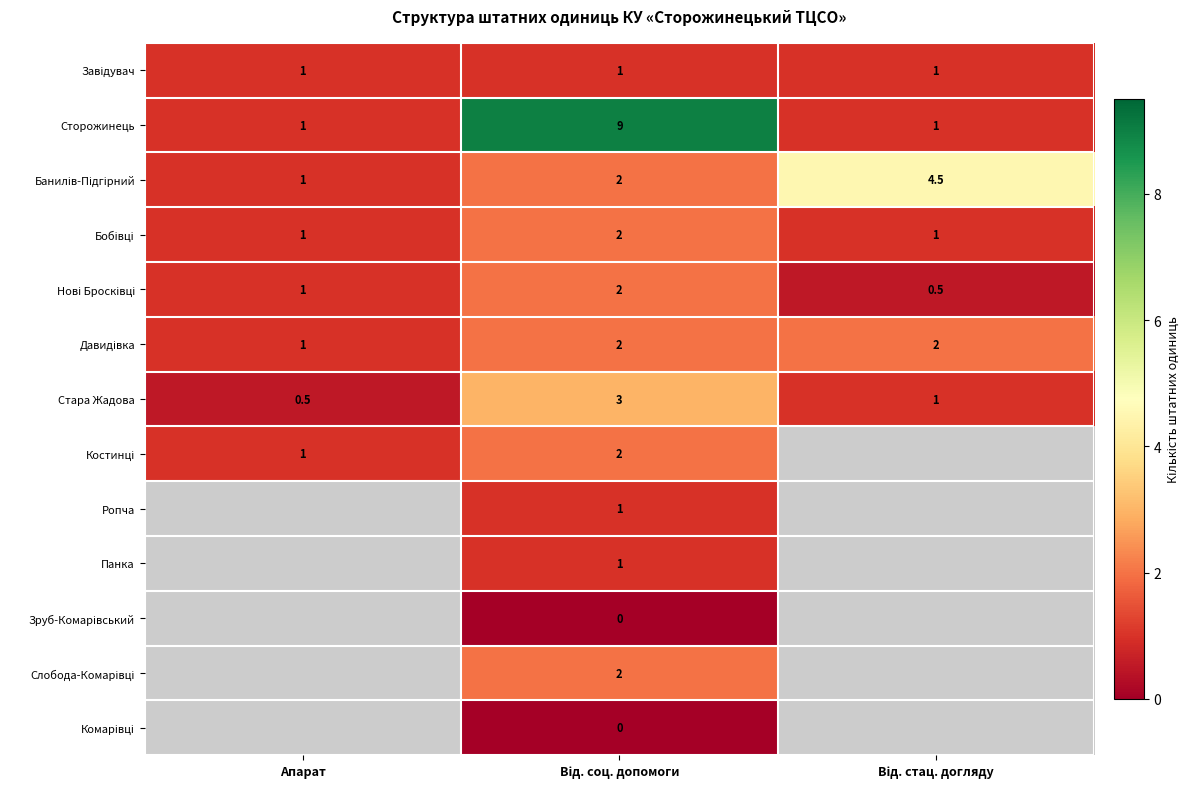

The value of Сторожинець at Апарат is 1.0. True or false?

True